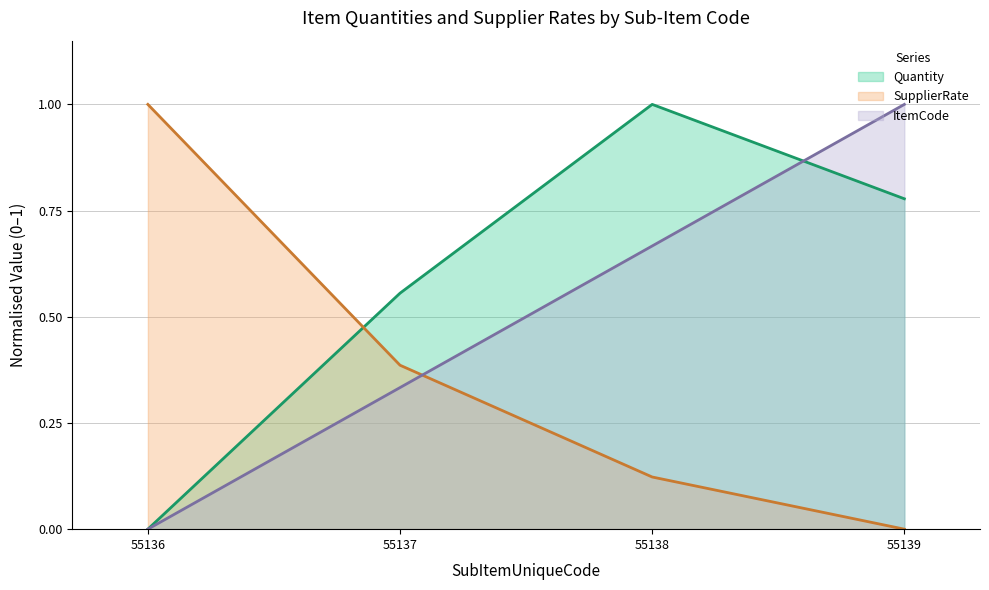

Reading right to left, transcribe all the data shown in this chart.

Quantity: 0.8	1.0	0.6	0.0
SupplierRate: 0.0	0.1	0.4	1.0
ItemCode: 1.0	0.7	0.3	0.0